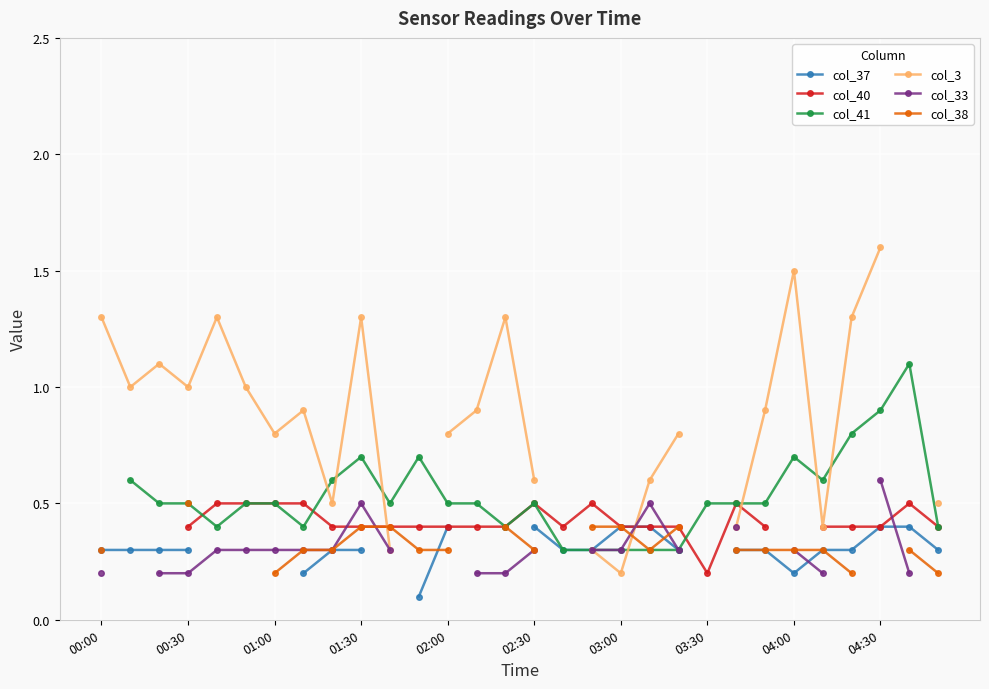

How many col_37 values are between 0 and 1?

23